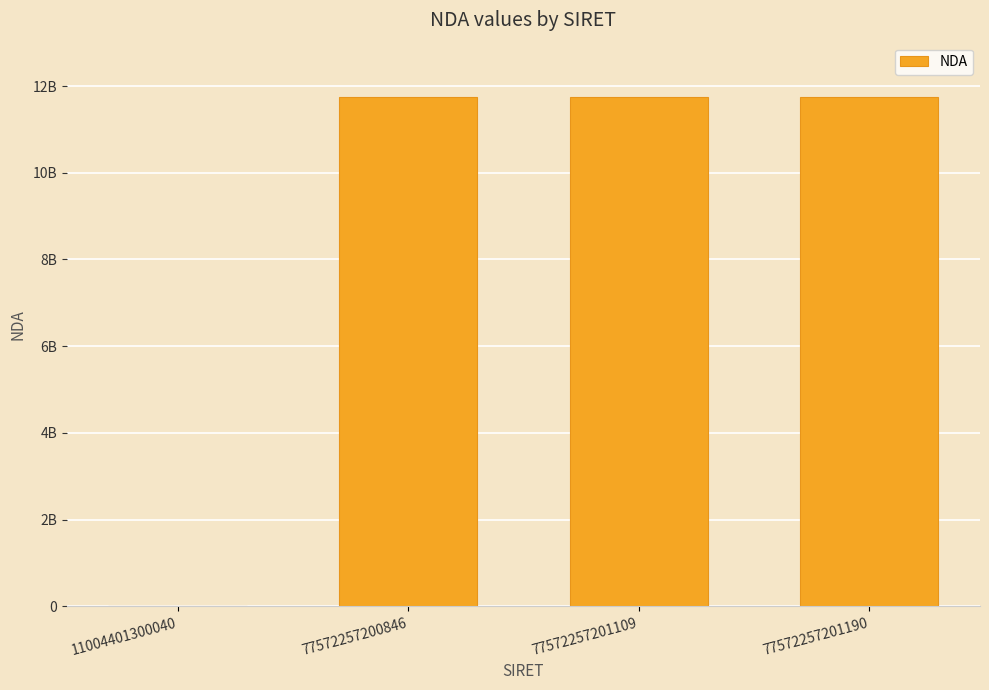

Are the bars horizontal?

No